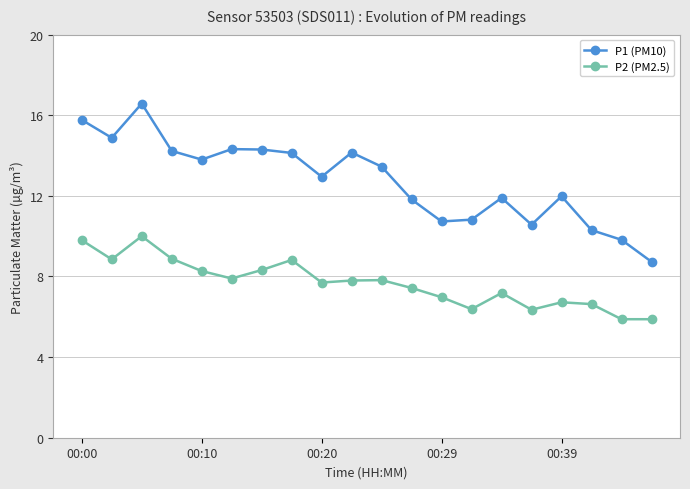

Count the number of categories in the chart.

20